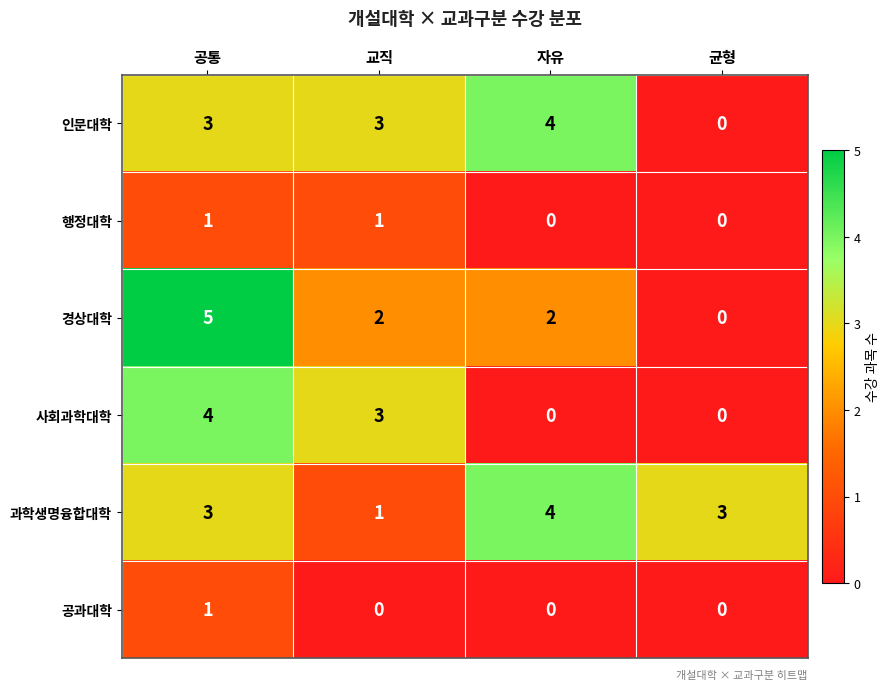

How many series are shown in this chart?

6